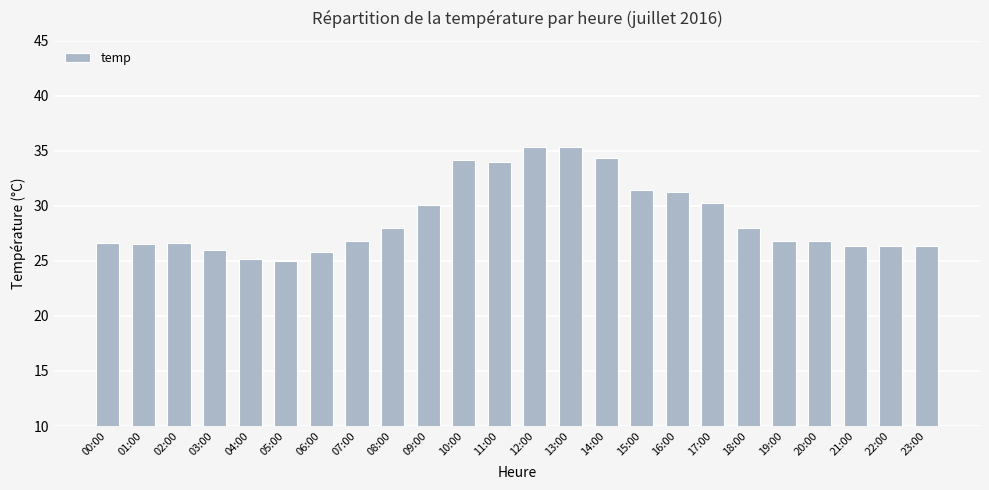

Are the bars grouped side by side (vs. stacked)?

No